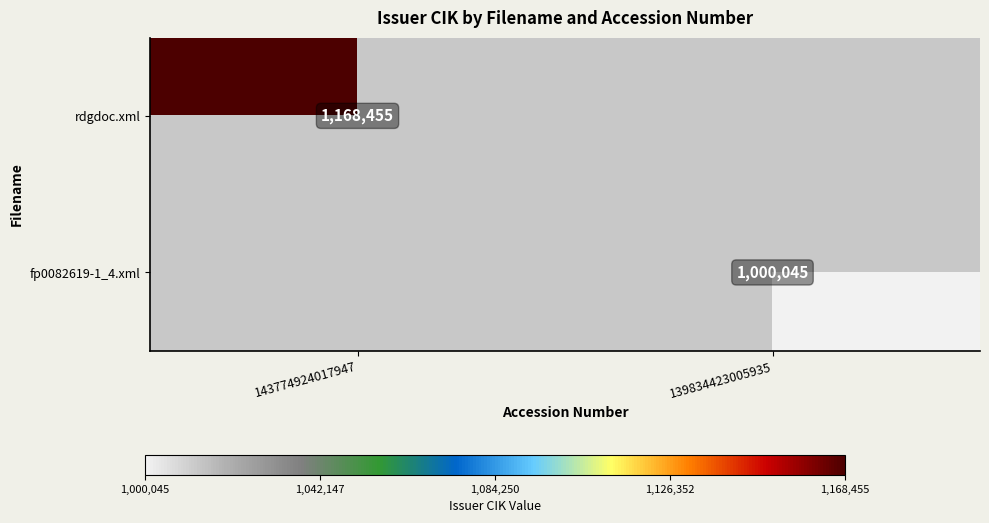

True or false: fp0082619-1_4.xml has a value of 1000045 at 139834423005935.

True